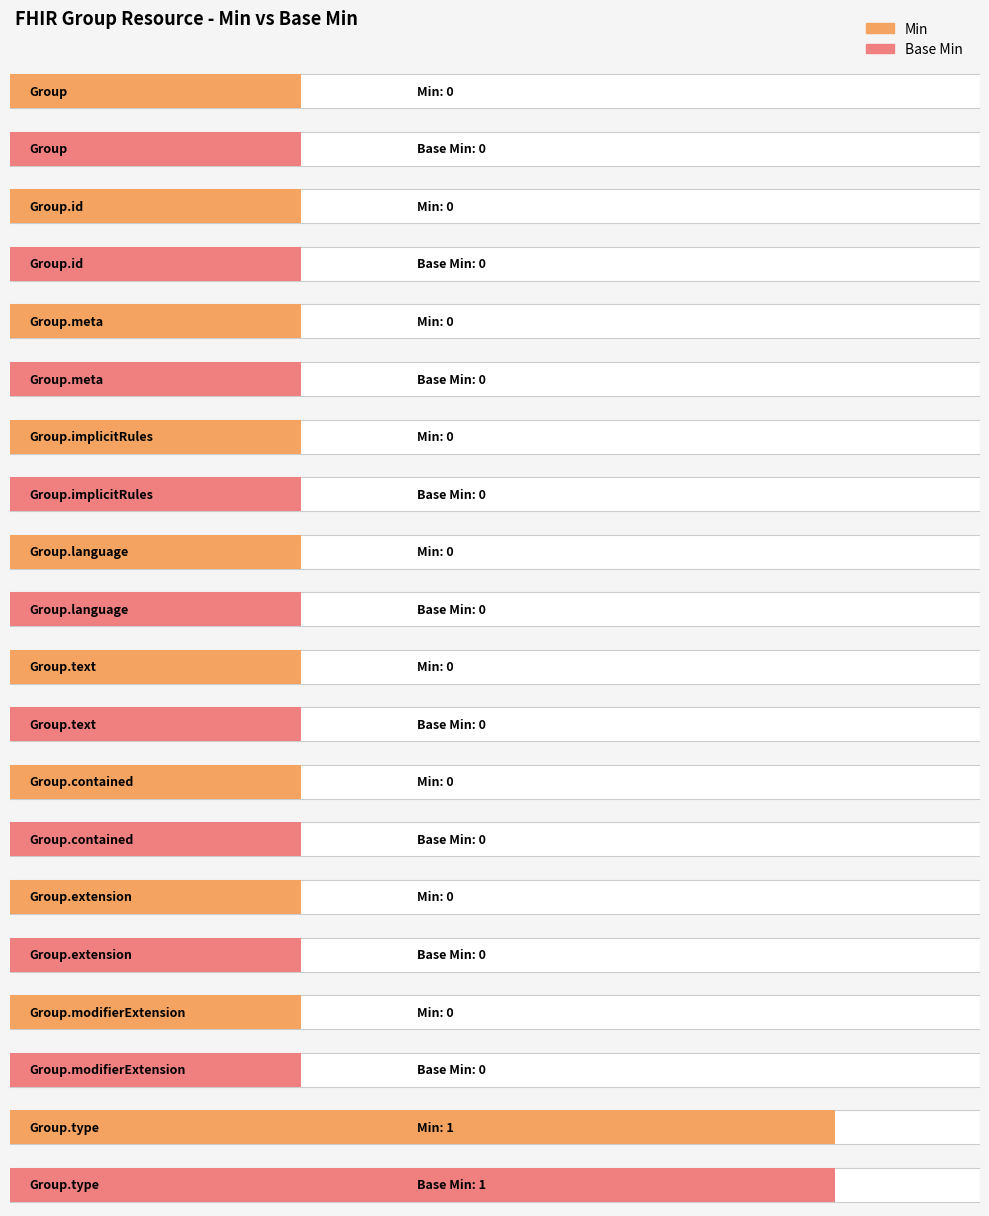

The Base Min series shows 2 at Group.characteristic.exclude. True or false?

False